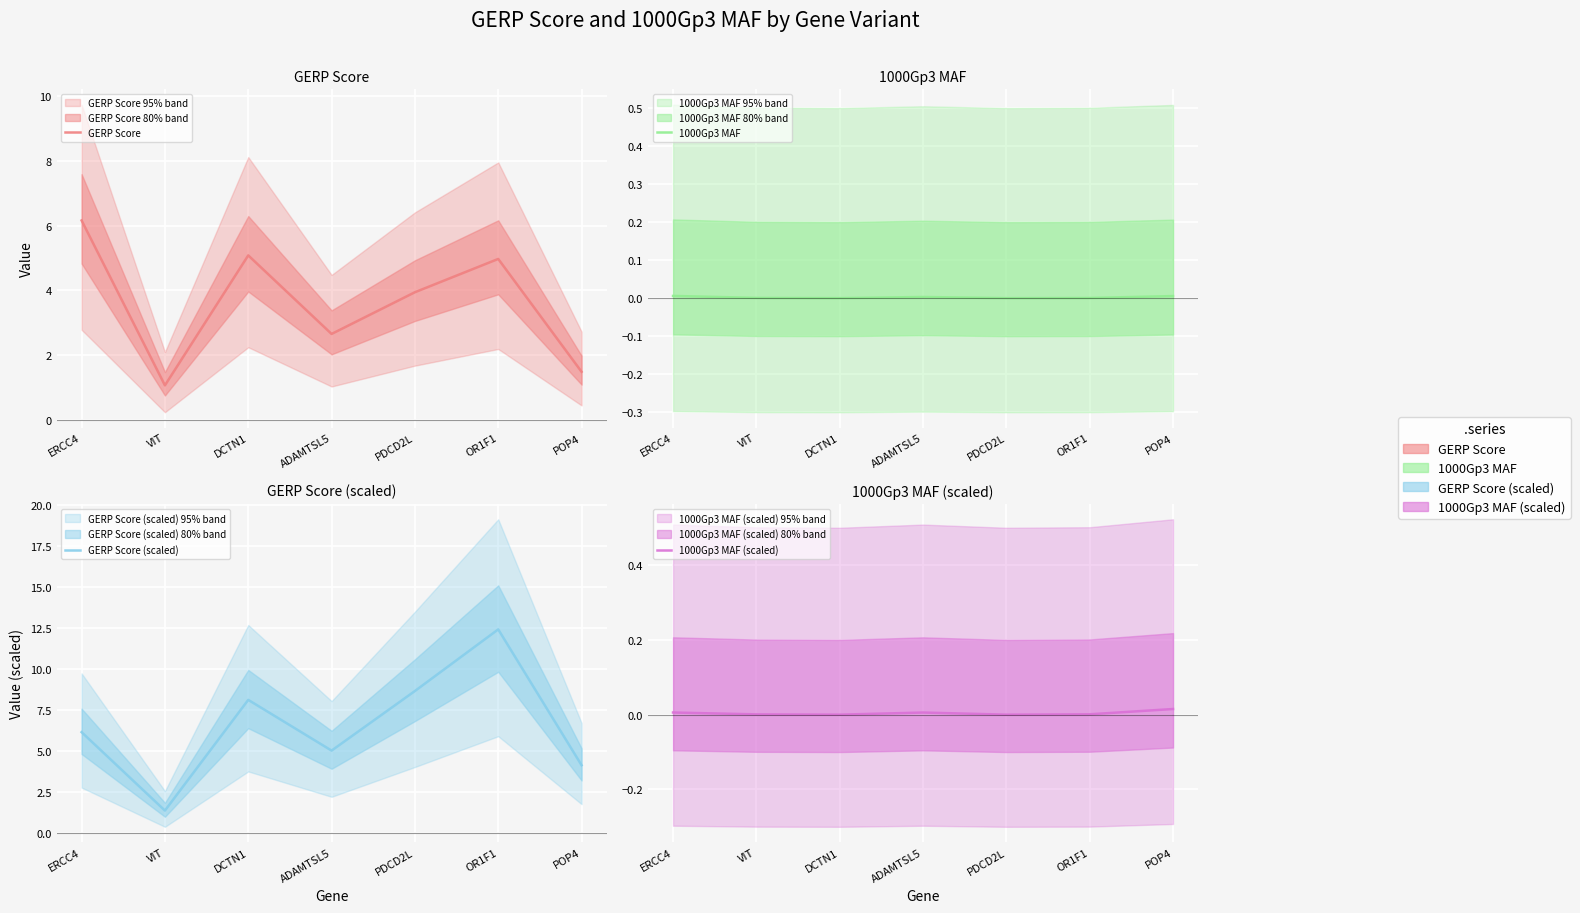

What position from the right is POP4?

1